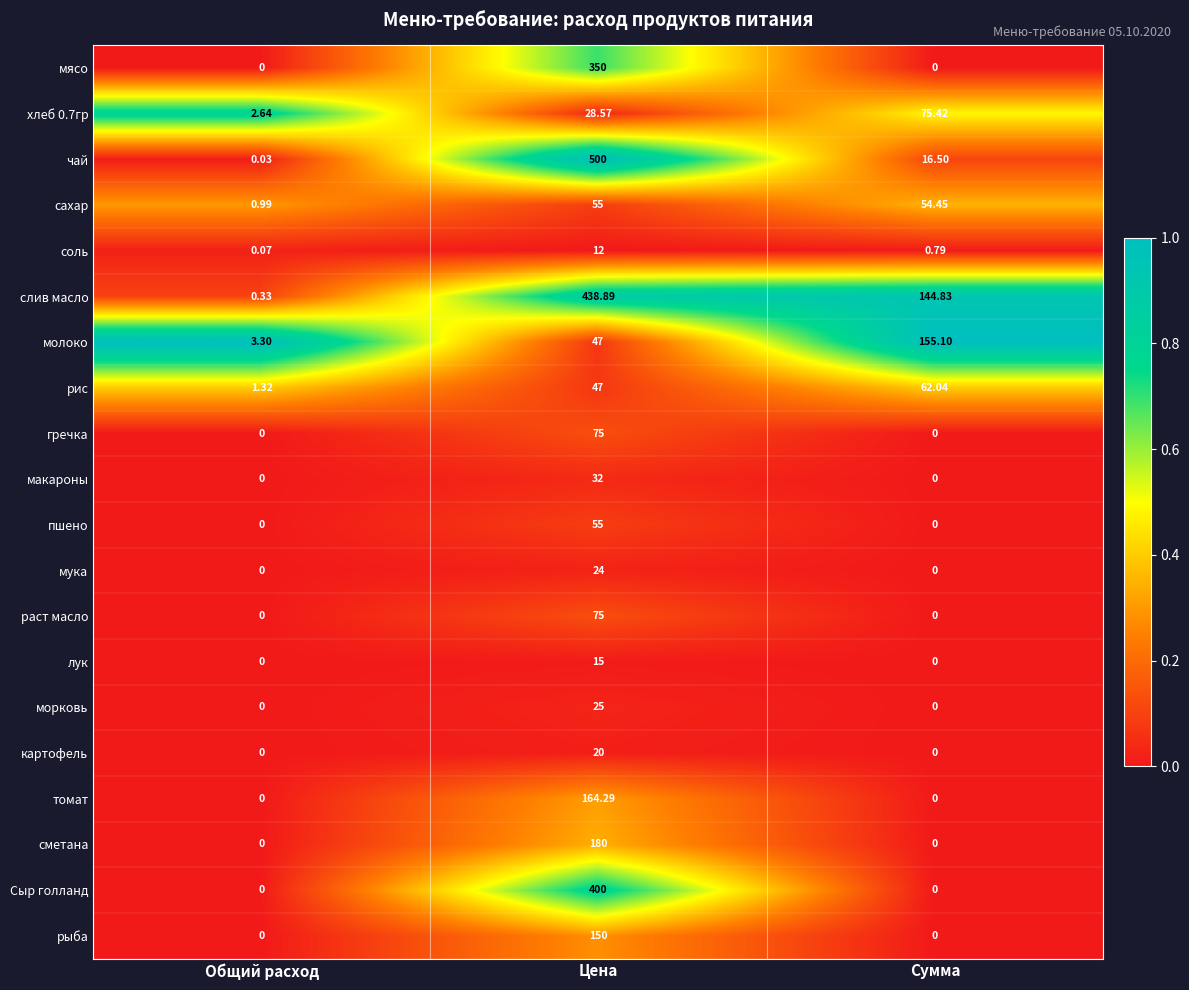

List the labels in order of соль value, largest first.

Цена, Сумма, Общий расход